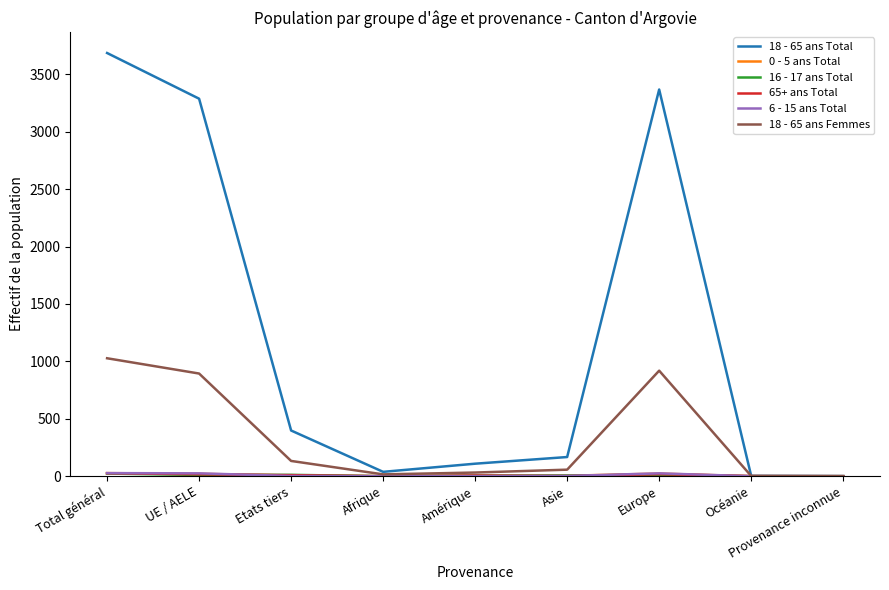

Which category has the highest value across all series?

Total général